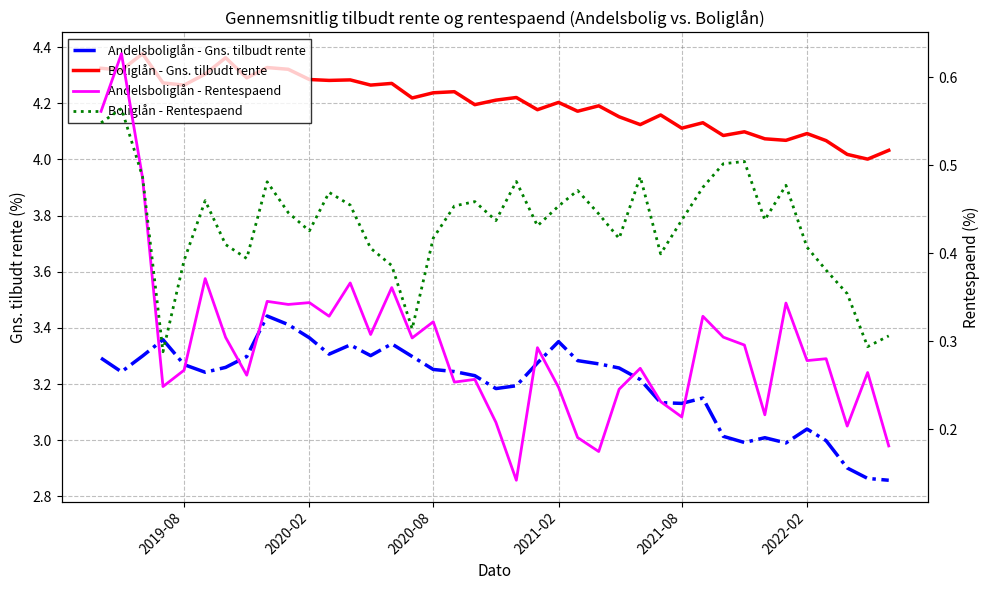

What is the highest value of the Andelsboliglån - Gns. tilbudt rente series?

3.4